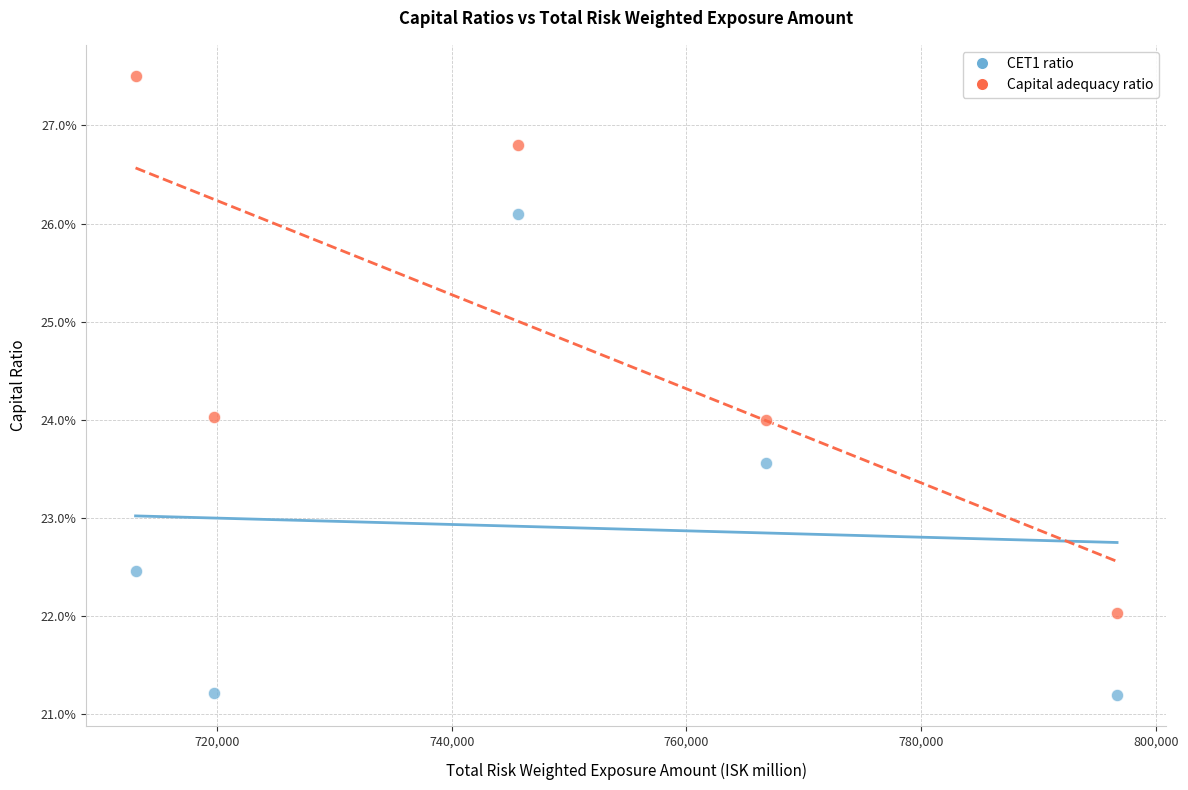

Which series contains the lowest Y value?

CET1 ratio